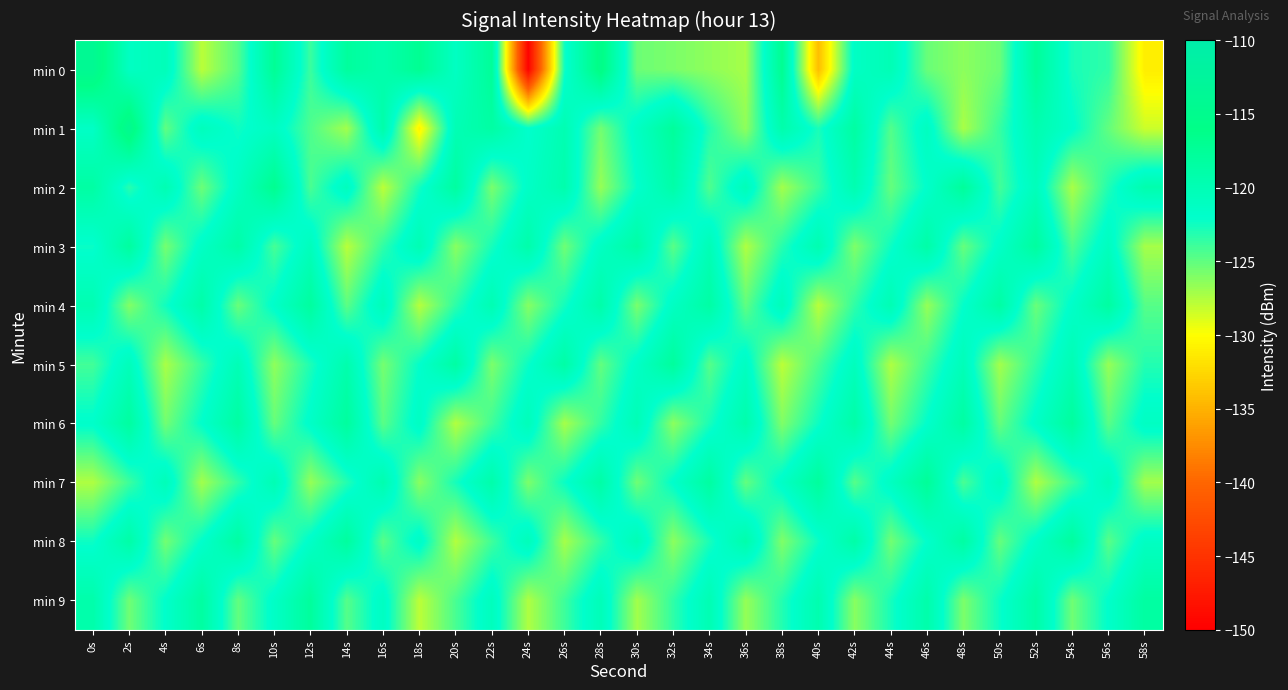

Reading left to right, extract all data points from this chart.

min 0: 0s=-114.0	2s=-121.2	4s=-120.4	6s=-127.8	8s=-124.6	10s=-117.3	12s=-123.8	14s=-117.9	16s=-119.3	18s=-117.0	20s=-121.2	22s=-117.5	24s=-149.8	26s=-122.5	28s=-115.3	30s=-125.4	32s=-125.9	34s=-126.5	36s=-127.2	38s=-117.0	40s=-134.3	42s=-121.3	44s=-120.1	46s=-125.3	48s=-126.4	50s=-125.4	52s=-117.6	54s=-122.8	56s=-123.5	58s=-131.1
min 1: 0s=-121.5	2s=-114.2	4s=-125.1	6s=-120.6	8s=-122.4	10s=-121.1	12s=-124.4	14s=-127.1	16s=-119.0	18s=-130.7	20s=-120.0	22s=-118.5	24s=-122.0	26s=-119.8	28s=-125.6	30s=-121.3	32s=-117.8	34s=-123.1	36s=-126.5	38s=-119.2	40s=-122.8	42s=-118.4	44s=-124.6	46s=-120.9	48s=-127.3	50s=-123.7	52s=-119.5	54s=-121.8	56s=-125.1	58s=-128.4
min 2: 0s=-118.5	2s=-123.2	4s=-119.8	6s=-125.4	8s=-121.1	10s=-116.8	12s=-124.3	14s=-120.7	16s=-127.9	18s=-122.6	20s=-118.2	22s=-125.8	24s=-121.5	26s=-119.3	28s=-126.7	30s=-122.1	32s=-118.9	34s=-124.5	36s=-120.3	38s=-127.1	40s=-123.8	42s=-119.6	44s=-125.2	46s=-121.9	48s=-117.7	50s=-124.1	52s=-120.5	54s=-127.3	56s=-123.0	58s=-119.4
min 3: 0s=-122.3	2s=-118.1	4s=-125.7	6s=-121.4	8s=-118.8	10s=-124.2	12s=-120.6	14s=-127.8	16s=-123.5	18s=-119.9	20s=-126.3	22s=-122.7	24s=-119.1	26s=-125.5	28s=-121.2	30s=-118.6	32s=-124.8	34s=-120.1	36s=-127.5	38s=-123.2	40s=-119.6	42s=-126.0	44s=-122.4	46s=-118.8	48s=-125.2	50s=-121.6	52s=-118.1	54s=-124.4	56s=-120.8	58s=-127.2
min 4: 0s=-119.7	2s=-126.1	4s=-122.5	6s=-118.9	8s=-125.3	10s=-121.7	12s=-118.1	14s=-124.9	16s=-120.3	18s=-127.7	20s=-123.4	22s=-119.8	24s=-126.2	26s=-122.6	28s=-119.0	30s=-125.8	32s=-121.2	34s=-118.6	36s=-125.0	38s=-120.4	40s=-127.8	42s=-123.5	44s=-119.9	46s=-126.7	48s=-122.1	50s=-118.5	52s=-125.3	54s=-121.7	56s=-118.3	58s=-124.7
min 5: 0s=-124.1	2s=-120.5	4s=-127.3	6s=-123.7	8s=-120.1	10s=-126.5	12s=-122.9	14s=-119.3	16s=-125.7	18s=-122.1	20s=-118.5	22s=-125.9	24s=-122.3	26s=-118.7	28s=-125.1	30s=-121.5	32s=-117.9	34s=-124.7	36s=-121.1	38s=-127.9	40s=-124.3	42s=-120.7	44s=-127.5	46s=-123.9	48s=-120.3	50s=-127.1	52s=-123.5	54s=-119.9	56s=-126.7	58s=-123.1
min 6: 0s=-121.8	2s=-118.2	4s=-125.6	6s=-122.0	8s=-118.4	10s=-125.2	12s=-121.6	14s=-118.0	16s=-124.8	18s=-121.2	20s=-127.6	22s=-124.0	24s=-120.4	26s=-127.2	28s=-123.6	30s=-120.0	32s=-126.4	34s=-122.8	36s=-119.2	38s=-126.0	40s=-122.4	42s=-118.8	44s=-125.6	46s=-122.0	48s=-118.4	50s=-125.2	52s=-121.6	54s=-118.0	56s=-124.8	58s=-121.2
min 7: 0s=-127.5	2s=-123.9	4s=-120.3	6s=-127.1	8s=-123.5	10s=-119.9	12s=-126.7	14s=-123.1	16s=-119.5	18s=-126.3	20s=-122.7	22s=-119.1	24s=-125.9	26s=-122.3	28s=-118.7	30s=-125.5	32s=-121.9	34s=-118.3	36s=-125.1	38s=-121.5	40s=-117.9	42s=-124.7	44s=-121.1	46s=-117.5	48s=-124.3	50s=-120.7	52s=-127.5	54s=-123.9	56s=-120.3	58s=-127.1
min 8: 0s=-122.4	2s=-118.8	4s=-125.6	6s=-122.0	8s=-118.4	10s=-125.2	12s=-121.6	14s=-118.0	16s=-124.8	18s=-121.2	20s=-127.6	22s=-124.0	24s=-120.4	26s=-127.2	28s=-123.6	30s=-120.0	32s=-126.4	34s=-122.8	36s=-119.2	38s=-126.0	40s=-122.4	42s=-118.8	44s=-125.6	46s=-122.0	48s=-118.4	50s=-125.2	52s=-121.6	54s=-118.0	56s=-124.8	58s=-121.2
min 9: 0s=-119.1	2s=-125.5	4s=-121.9	6s=-118.3	8s=-125.1	10s=-121.5	12s=-117.9	14s=-124.7	16s=-121.1	18s=-127.9	20s=-124.3	22s=-120.7	24s=-127.5	26s=-123.9	28s=-120.3	30s=-127.1	32s=-123.5	34s=-119.9	36s=-126.7	38s=-123.1	40s=-119.5	42s=-126.3	44s=-122.7	46s=-119.1	48s=-125.9	50s=-122.3	52s=-118.7	54s=-125.5	56s=-121.9	58s=-118.3